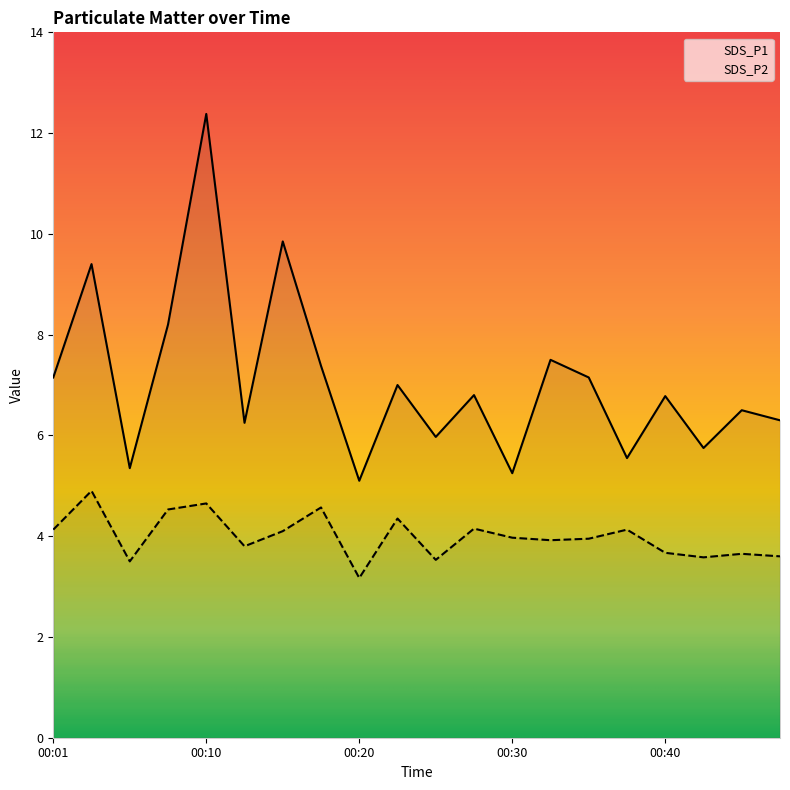

Reading left to right, list all the values displayed in this chart.

SDS_P1: 7.2	9.4	5.3	8.2	12.4	6.2	9.8	7.4	5.1	7.0	6.0	6.8	5.2	7.5	7.2	5.5	6.8	5.8	6.5	6.3
SDS_P2: 4.1	4.9	3.5	4.5	4.7	3.8	4.1	4.6	3.2	4.3	3.5	4.2	4.0	3.9	4.0	4.1	3.7	3.6	3.6	3.6